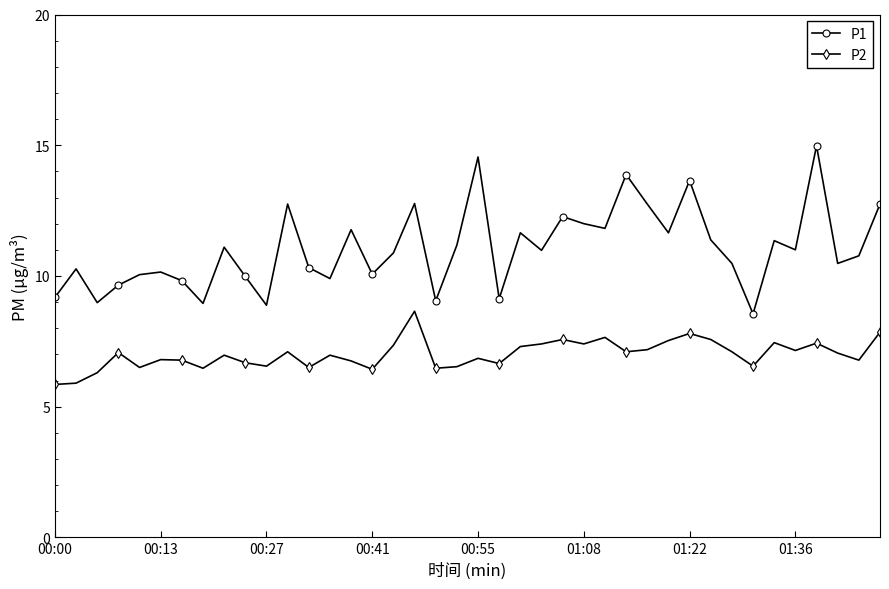

Which series has the largest total across all categories?

P1